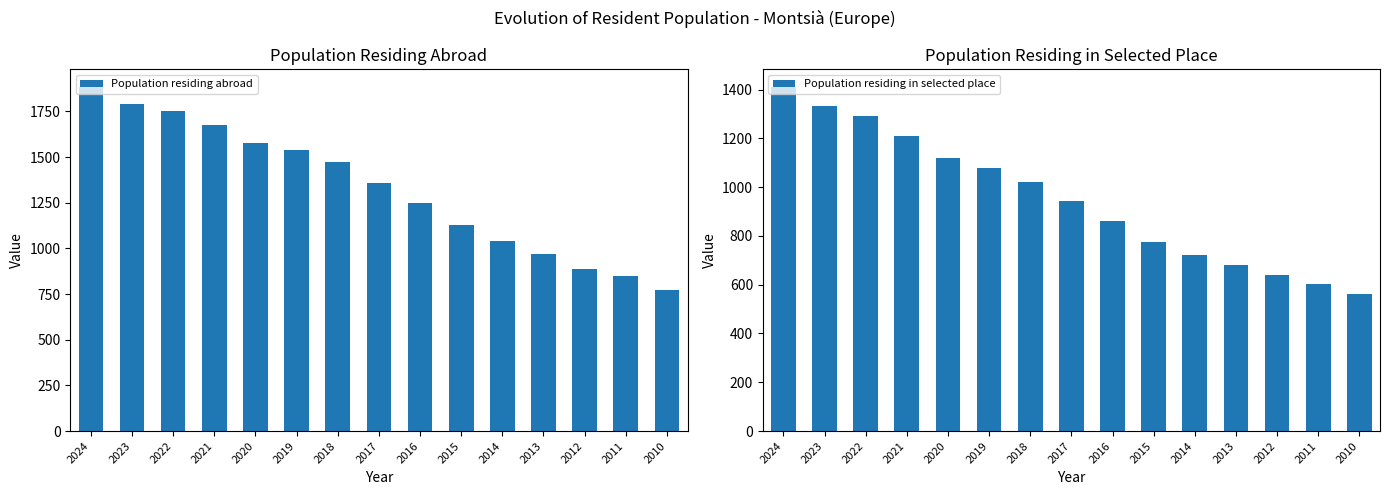

At which label is Population residing abroad closest to 1330?

2017